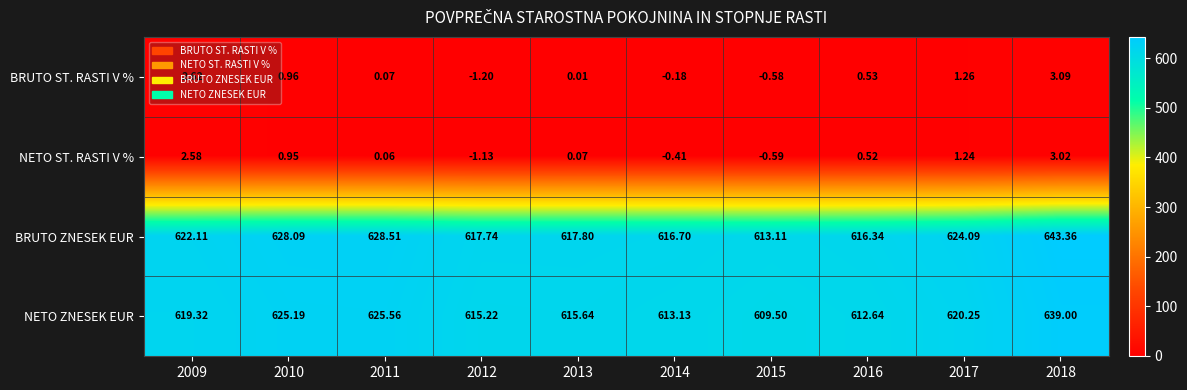

At 2013, list the series in order from largest to smallest.

BRUTO ZNESEK EUR, NETO ZNESEK EUR, NETO ST. RASTI V %, BRUTO ST. RASTI V %